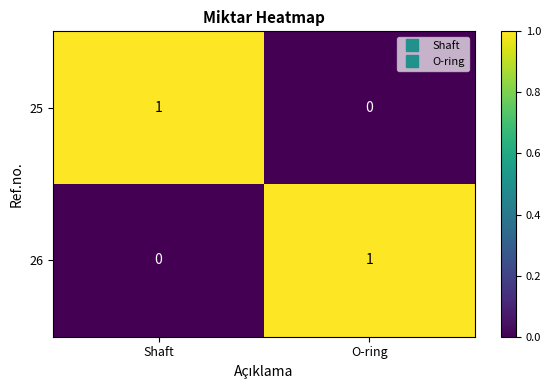

At which label does 26 reach its peak?

O-ring